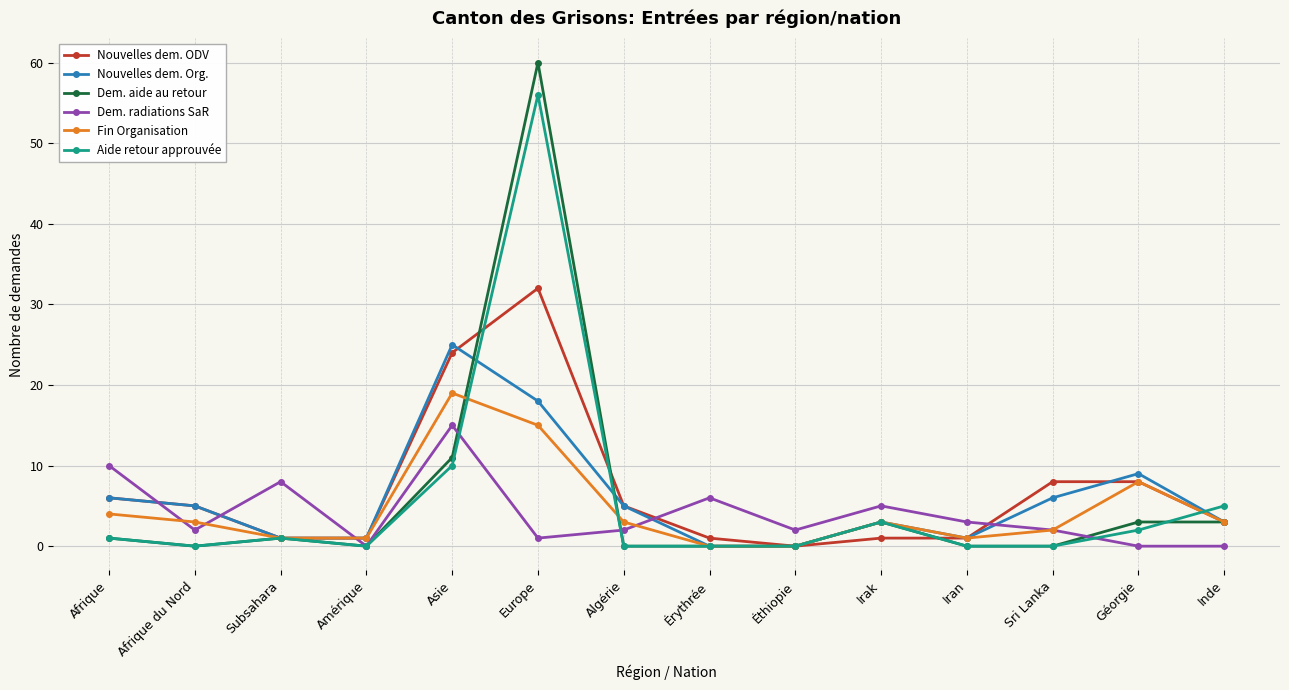

Where is the first local minimum for Dem. radiations SaR?

Afrique du Nord